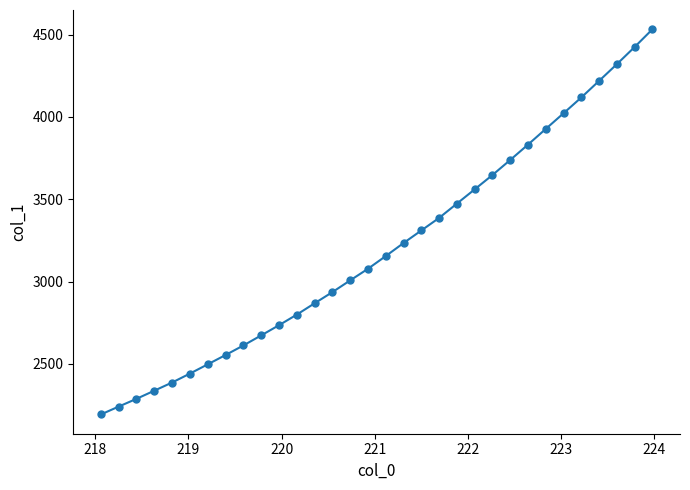

What is the value of the 12th point from the left?

2799.2